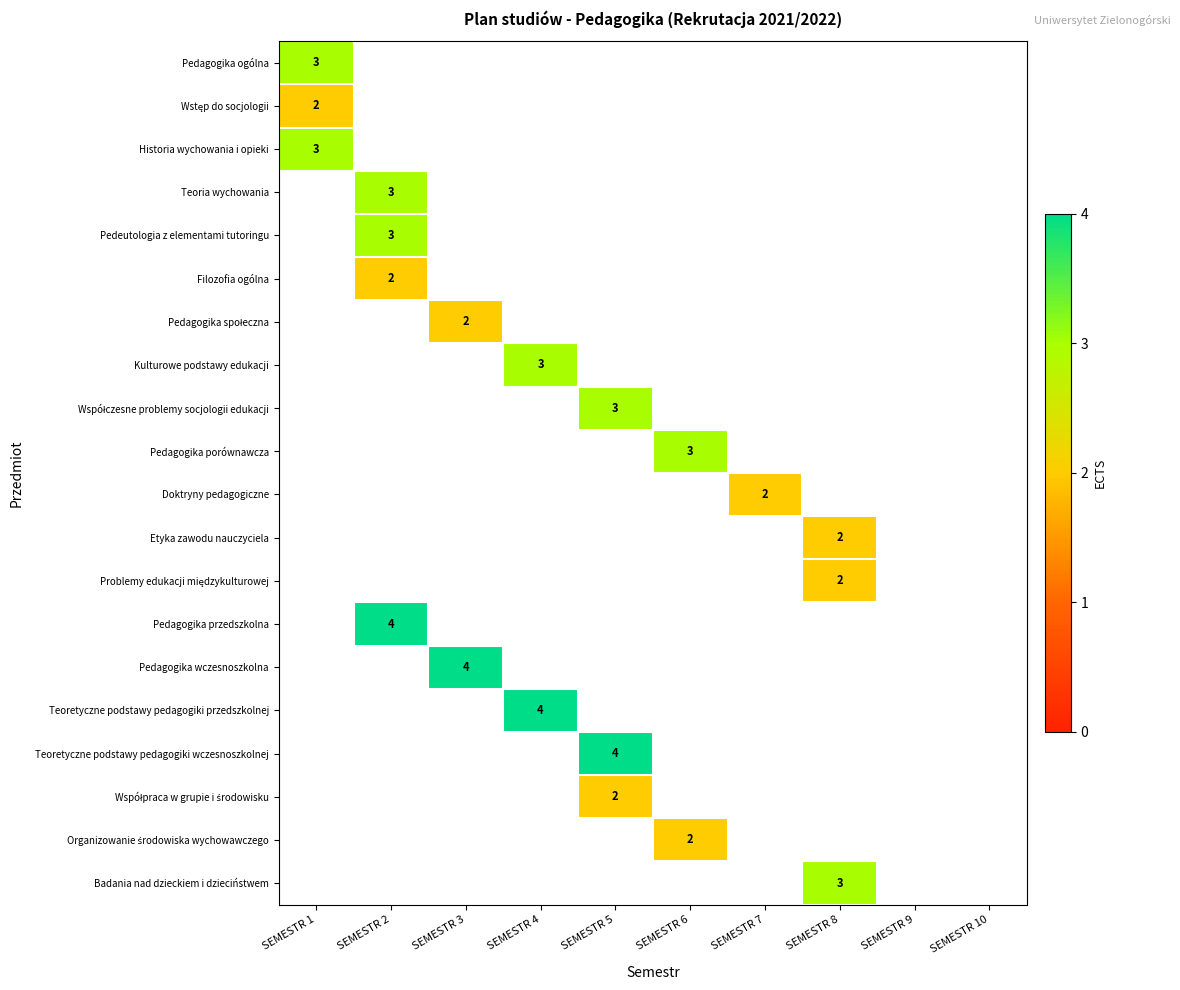

Is the value of Współpraca w grupie i środowisku at SEMESTR 1 greater than the value of Współczesne problemy socjologii edukacji at SEMESTR 1?

No